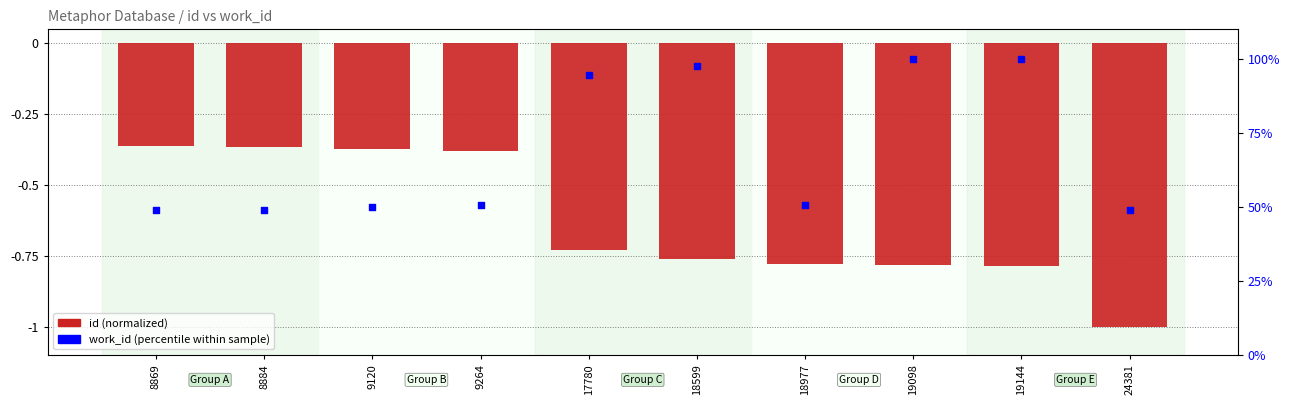

Which series has the largest total across all categories?

work_id (percentile within sample)